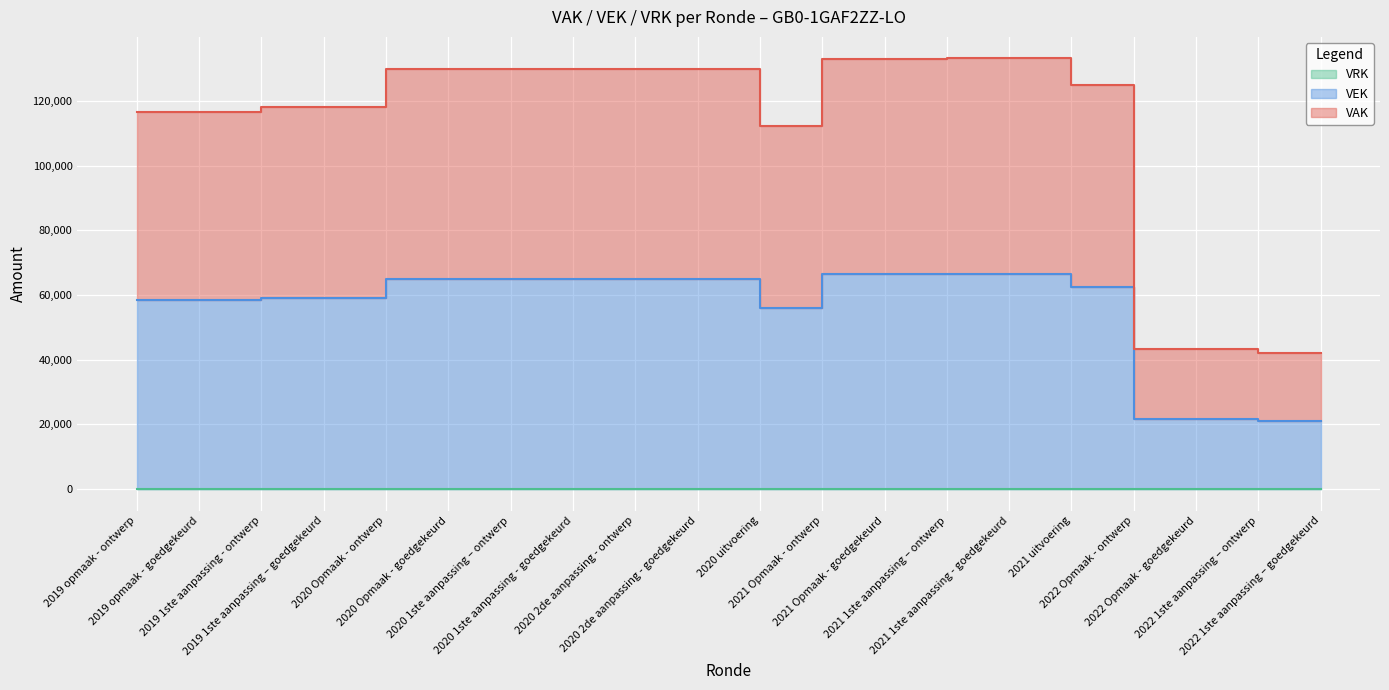

Which label corresponds to the smallest value in the chart?

2022 1ste aanpassing – ontwerp